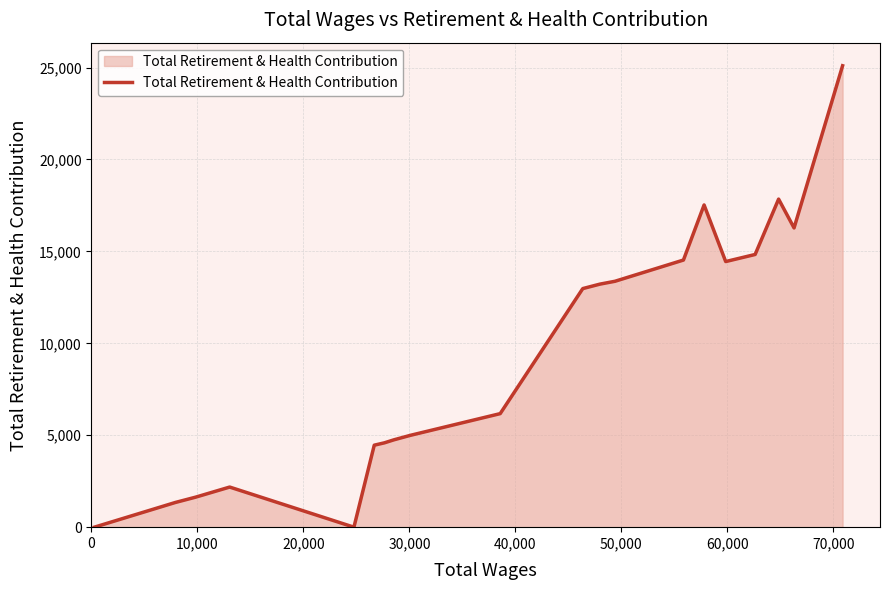

How many categories are shown in the chart?

20